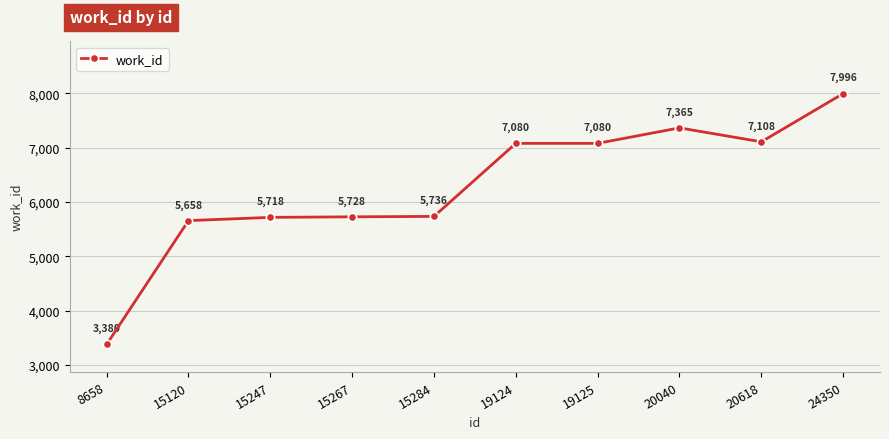

Reading right to left, list all the values displayed in this chart.

24350=7996	20618=7108	20040=7365	19125=7080	19124=7080	15284=5736	15267=5728	15247=5718	15120=5658	8658=3380